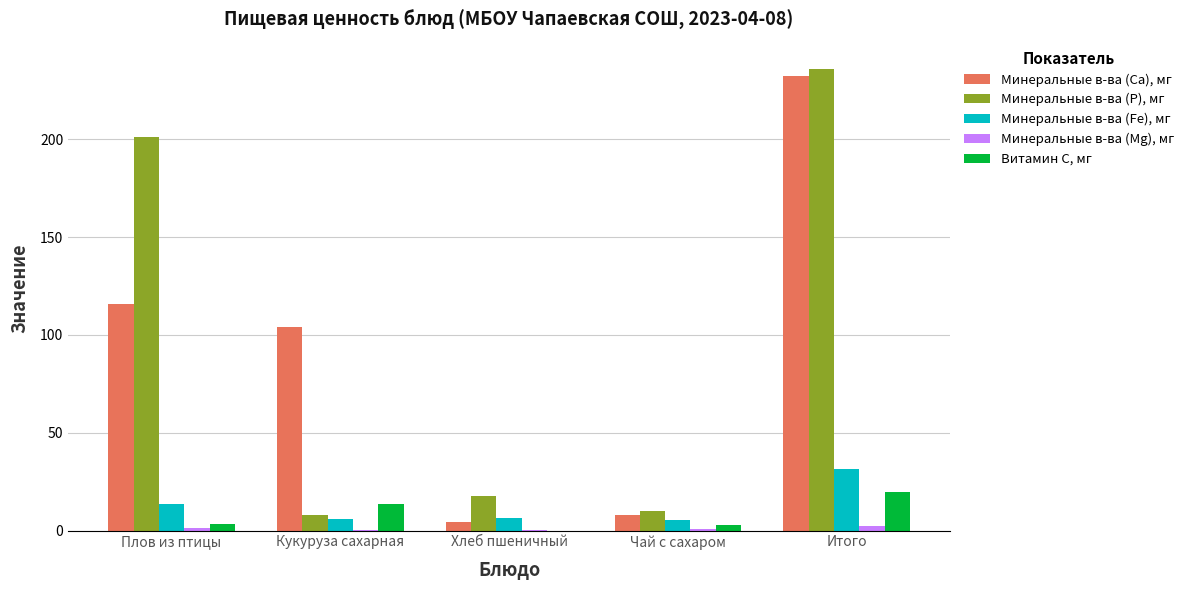

What is the greatest value displayed?

236.1